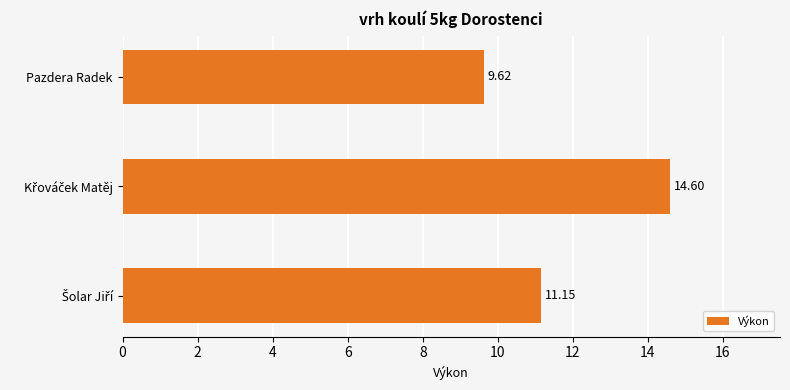

What is the difference between the second highest and minimum values?

1.5